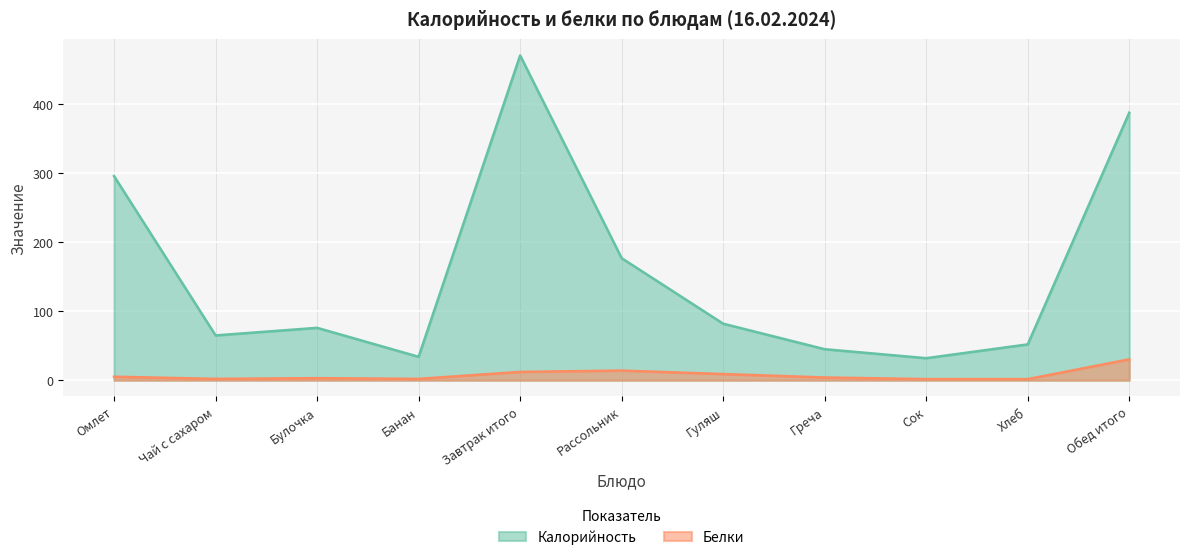

What is the label of the 7th point from the left?

Гуляш